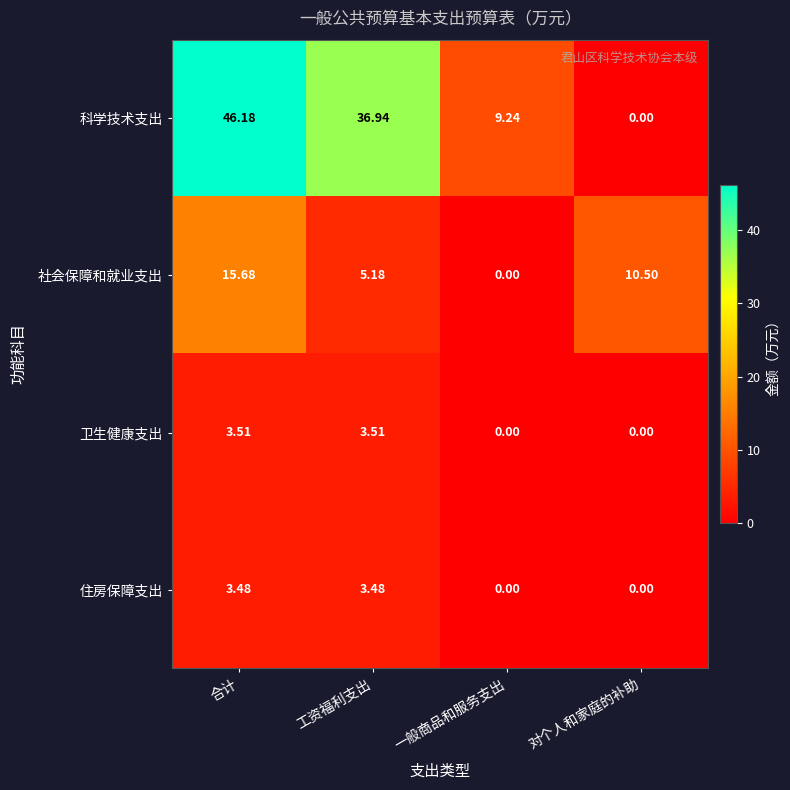

Where does the 卫生健康支出 series first go above 3?

合计